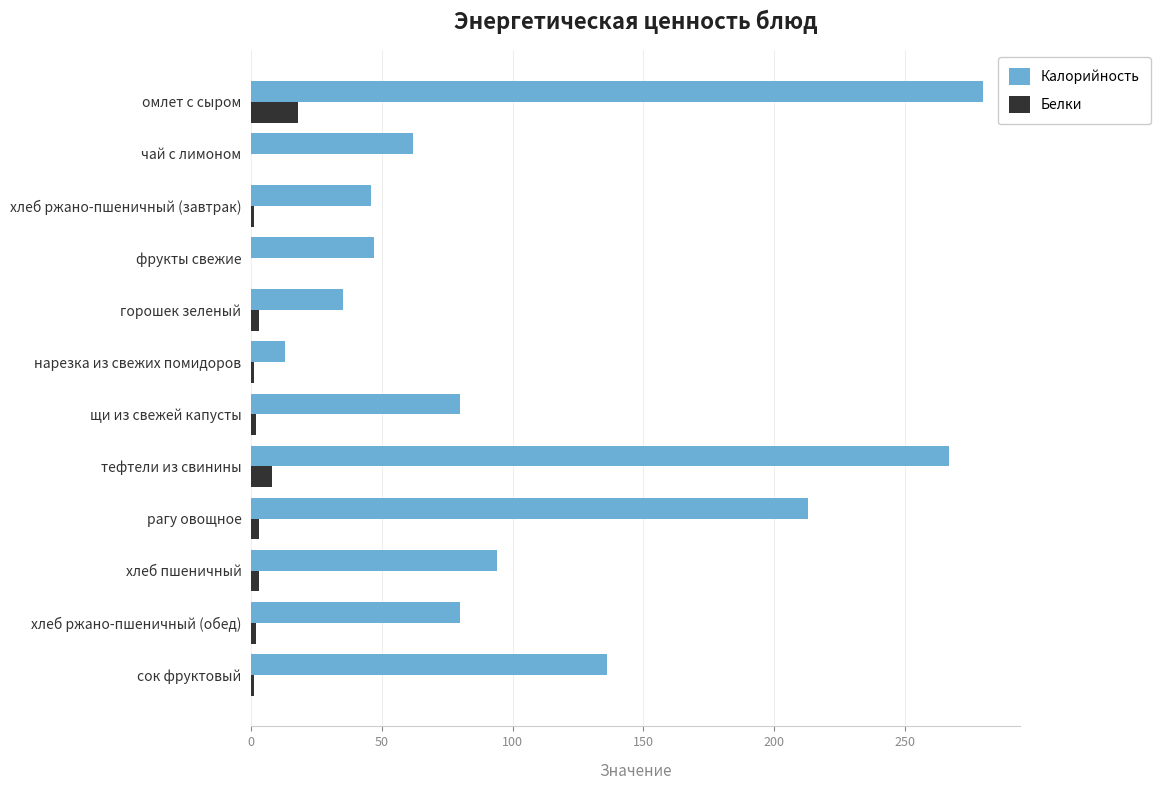

Which series has the largest total across all categories?

Калорийность